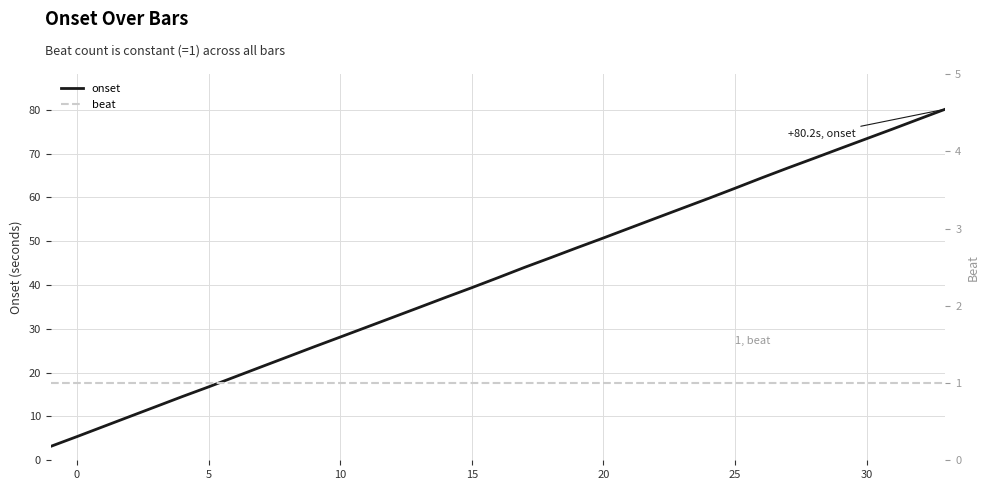

Is it true that onset equals 55.2 at 15?

False